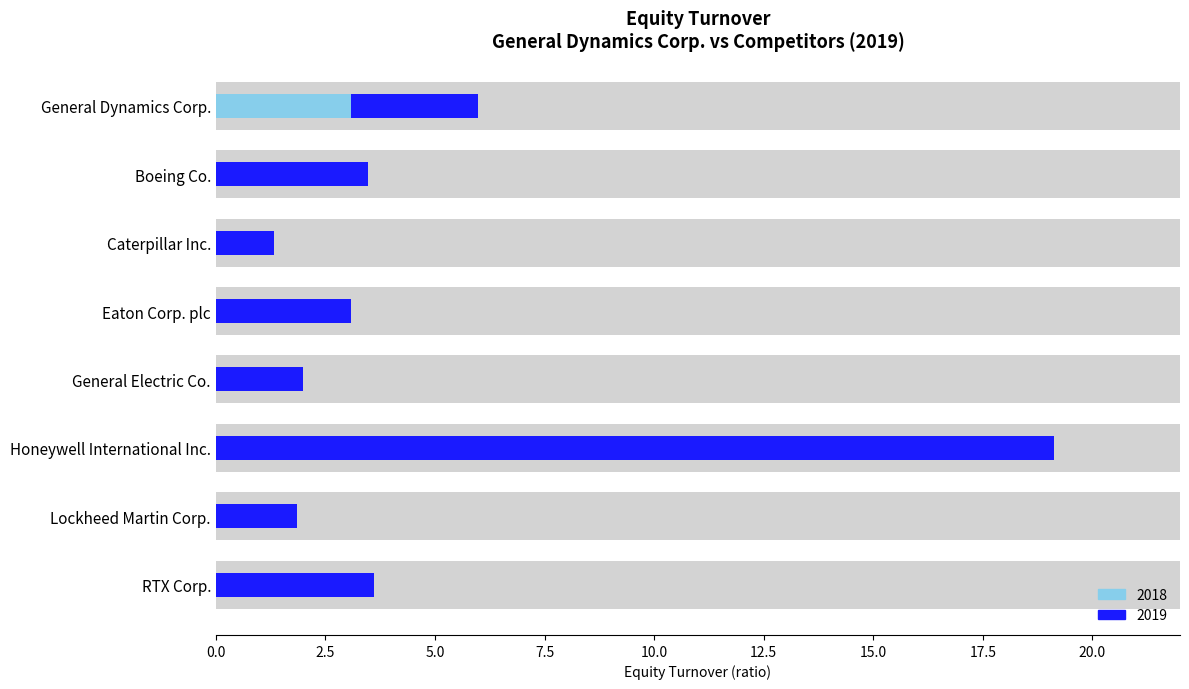

Which series has the widest spread of values?

2019